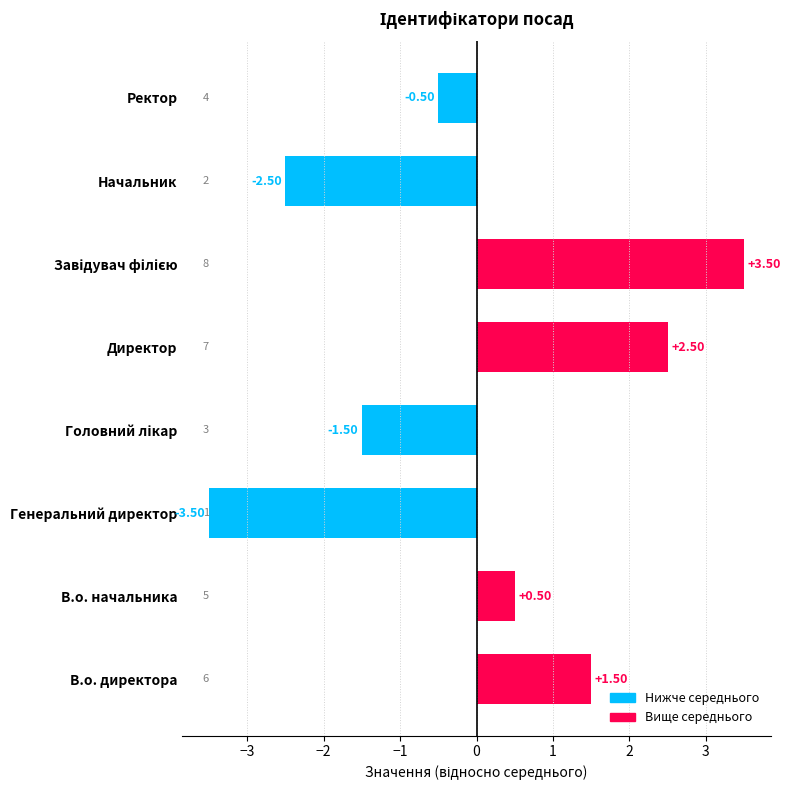

Which category has the lowest value across all series?

Генеральний директор